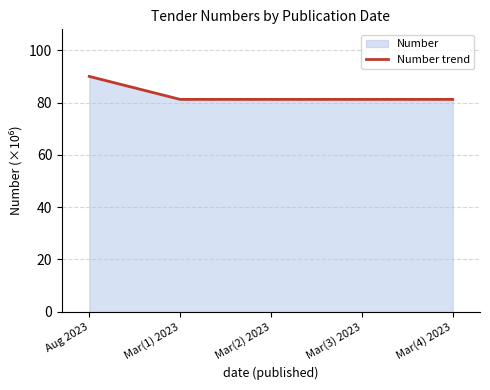

What is the value of the 3rd point from the left?

81.2